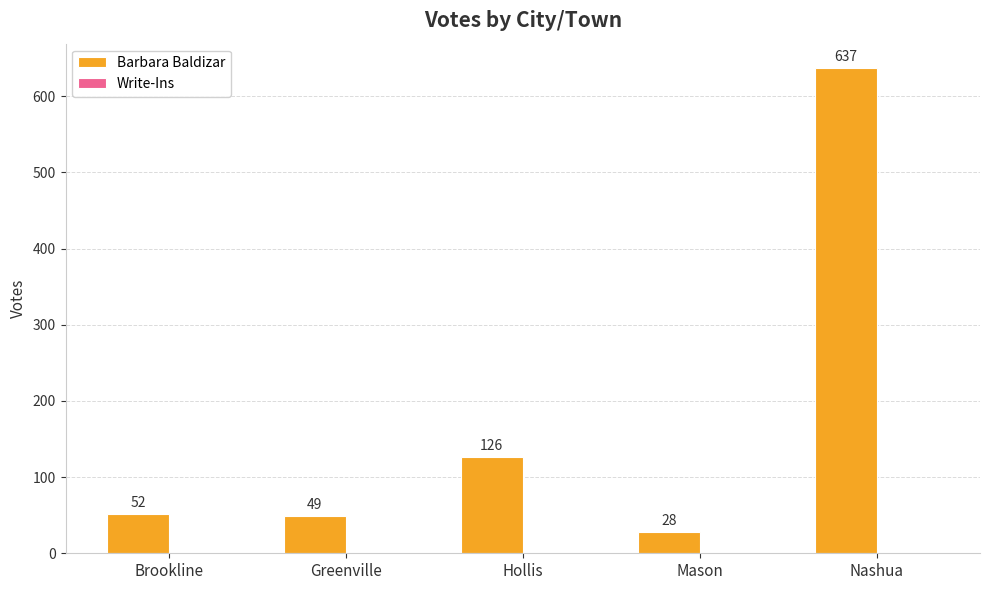

Rank the categories by value from highest to lowest.

Nashua, Hollis, Brookline, Greenville, Mason